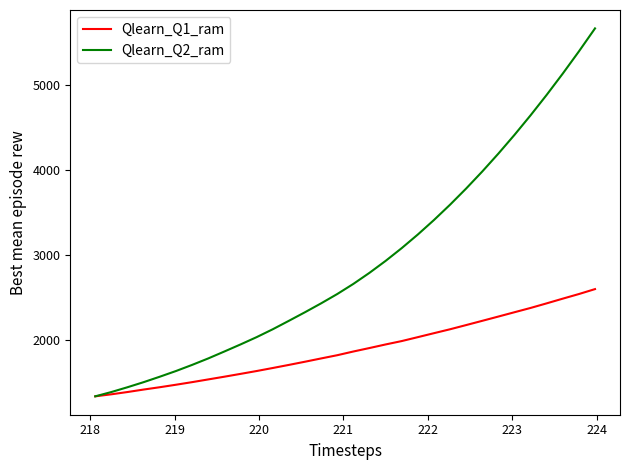

Which series has the widest spread of values?

Qlearn_Q2_ram